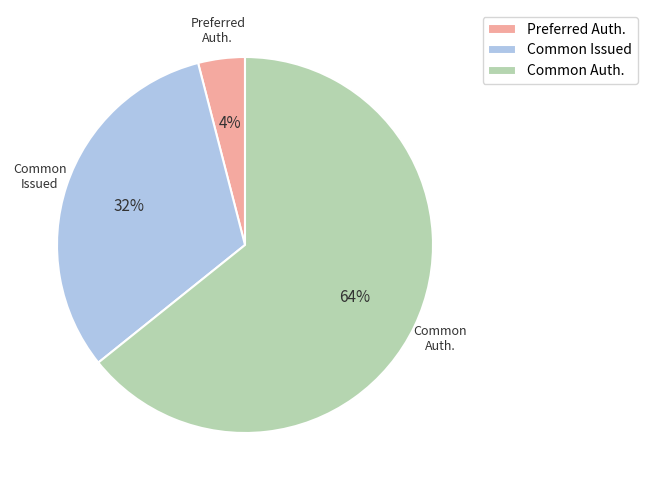

Which slice is the largest?

Common Auth.